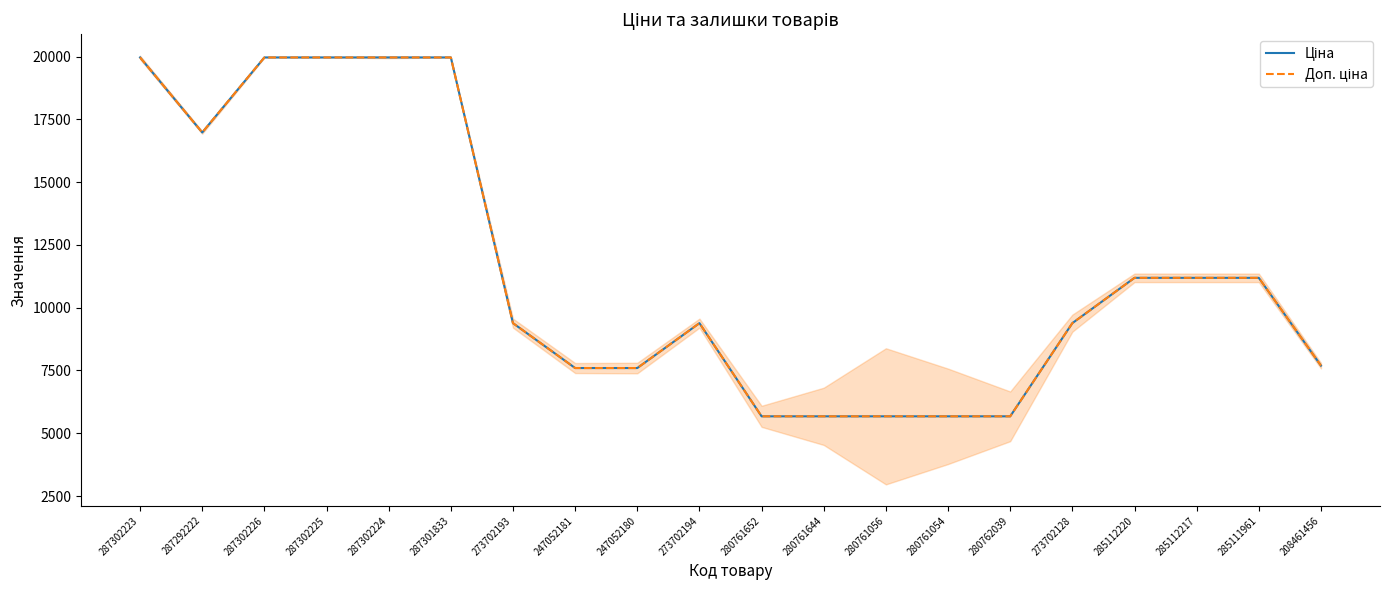

How many interior local valleys does the Доп. ціна series have?

1